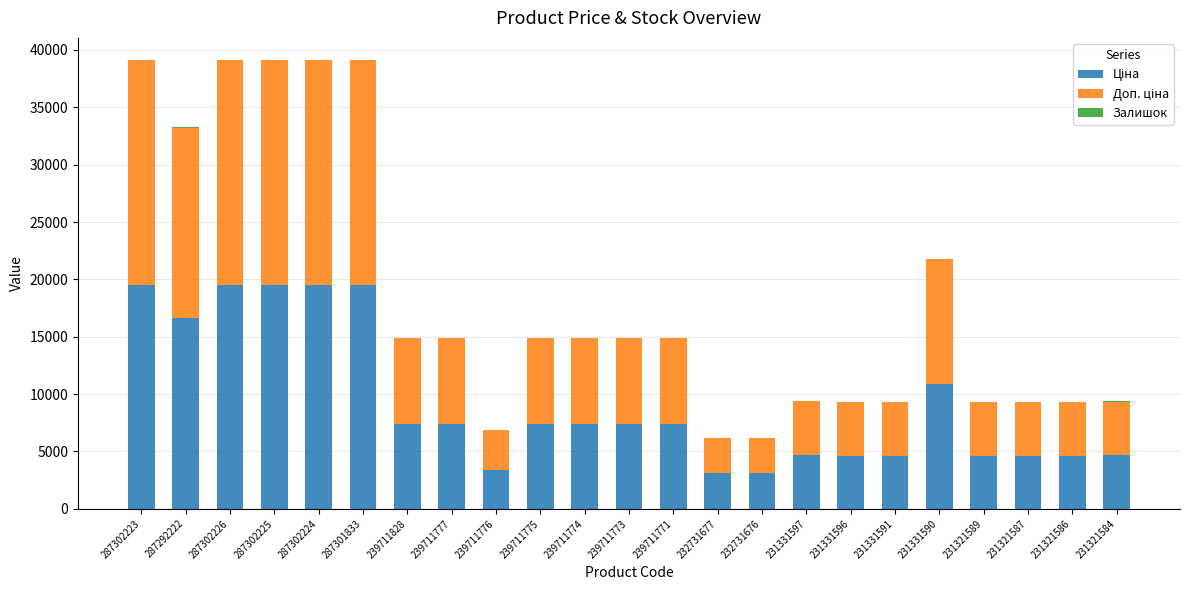

What is the sum of all Залишок values?

321.0